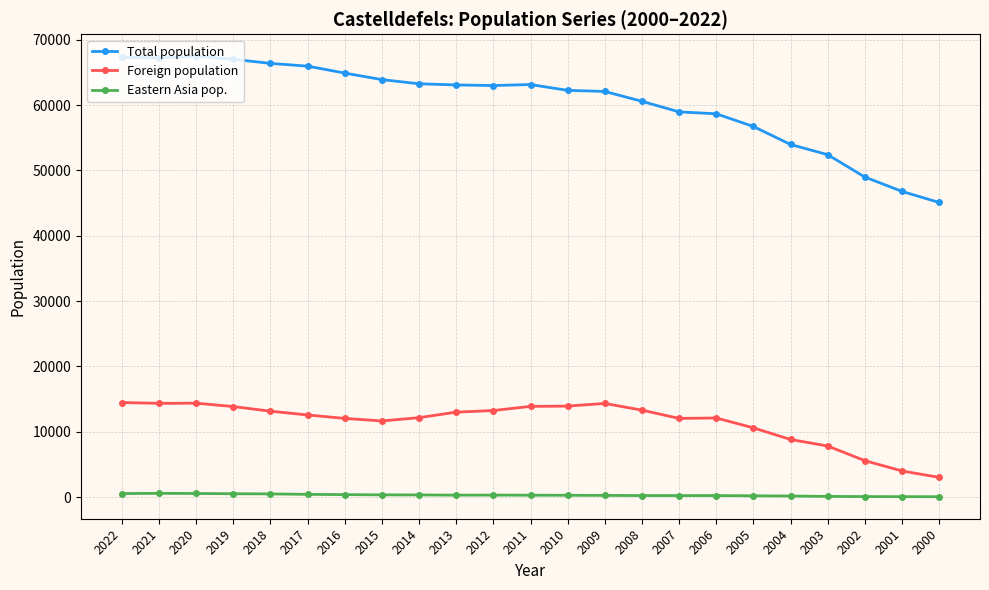

True or false: Foreign population has more than 1 interior local peaks.

True